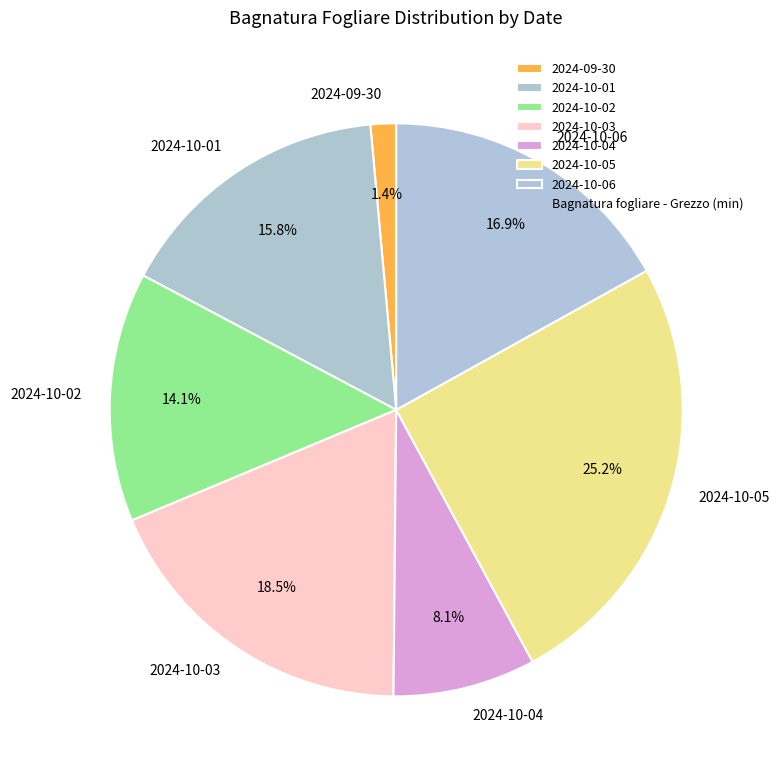

Which has a higher value, 2024-10-02 or 2024-10-04?

2024-10-02